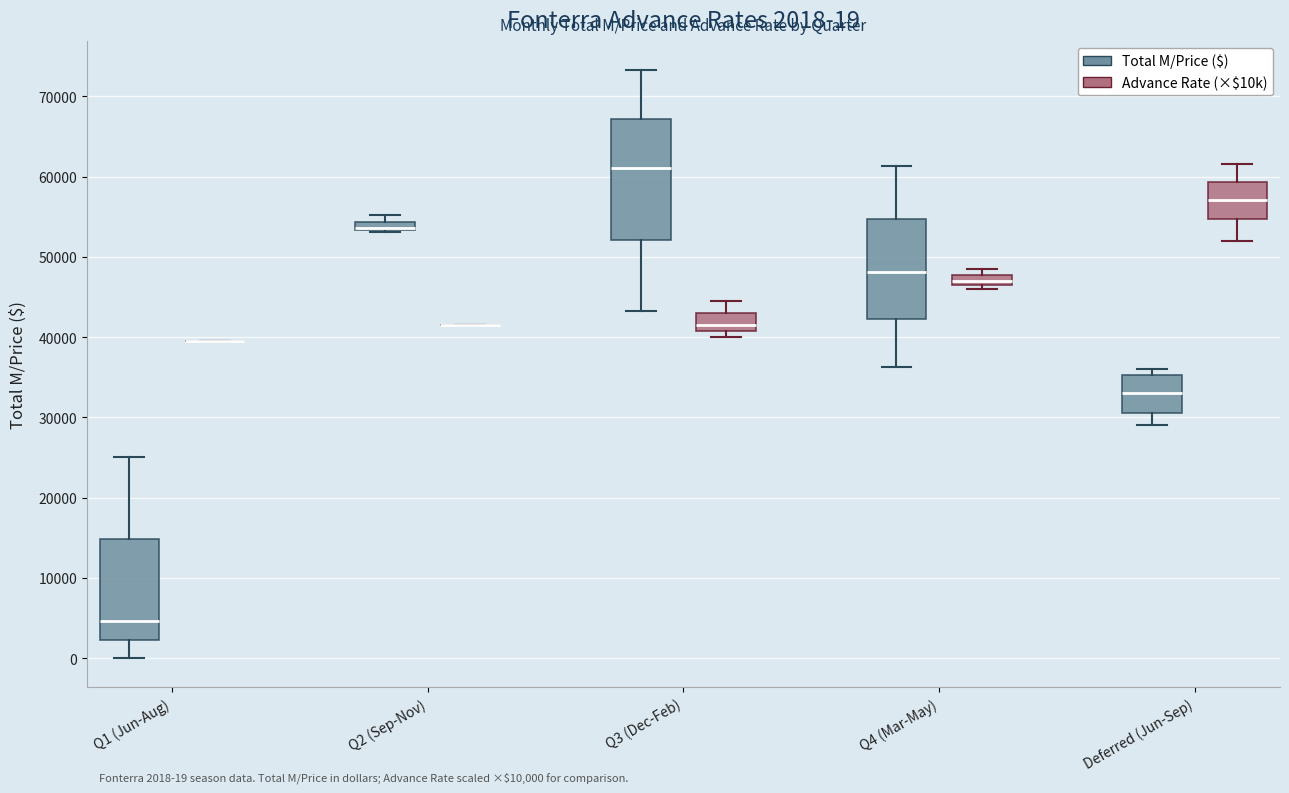

Comparing the boxes themselves (not the whiskers), which one is the tallest?

Q3 (Dec-Feb) (Total M/Price ($))